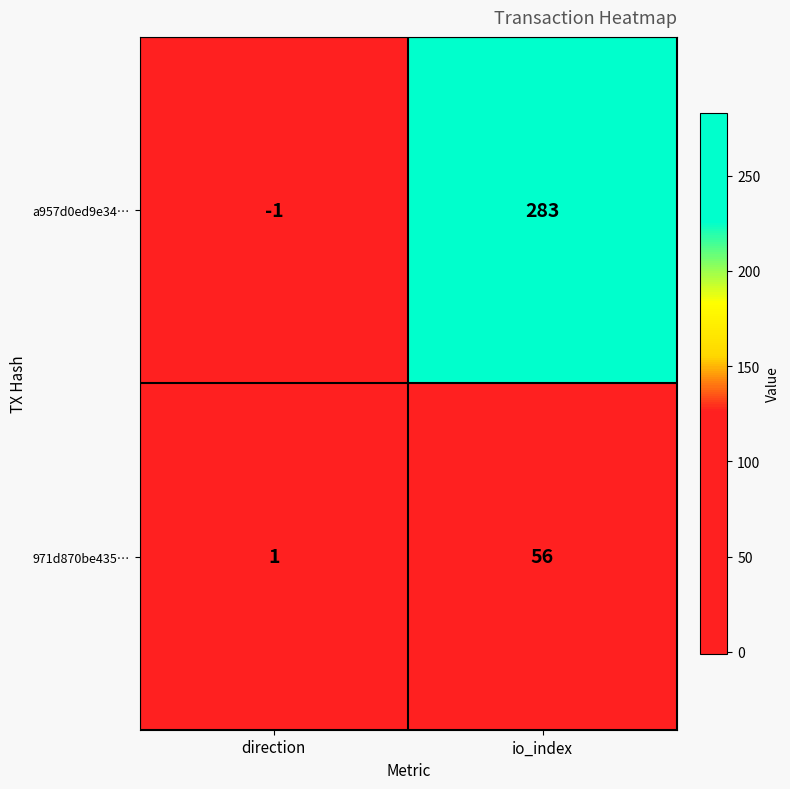

What is the highest value of the a957d0ed9e34… series?

283